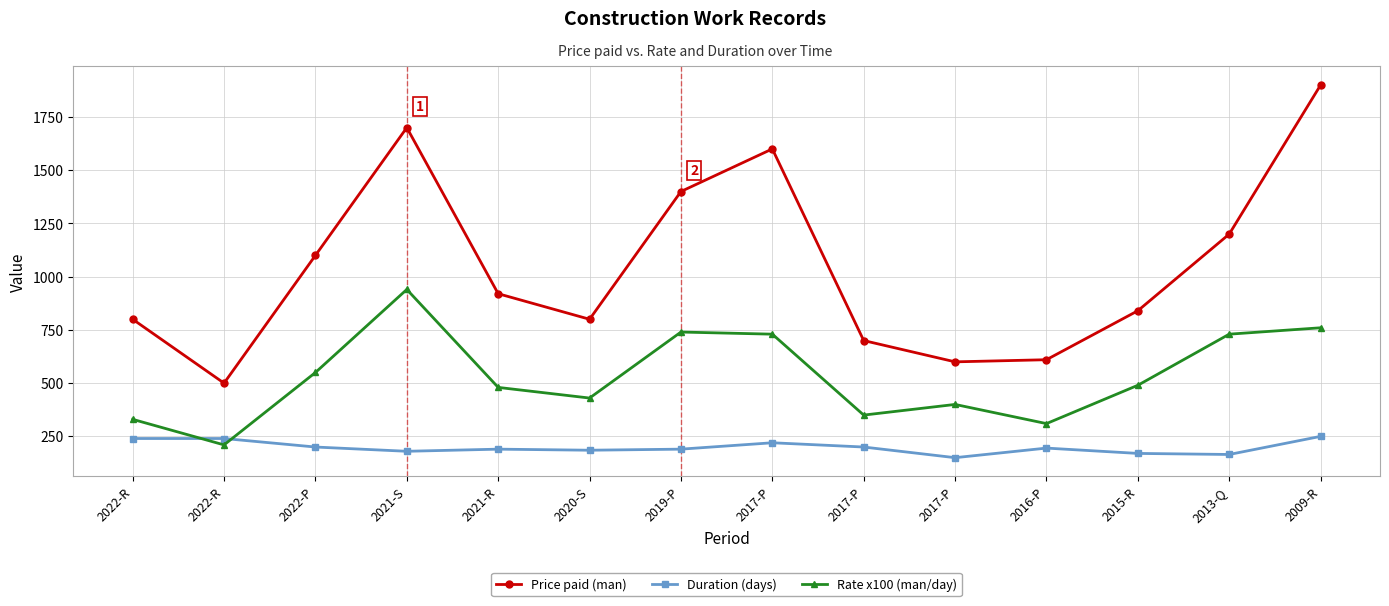

What is the sum of the Rate x100 (man/day) values at 2019-P and 2017-P?

1470.0